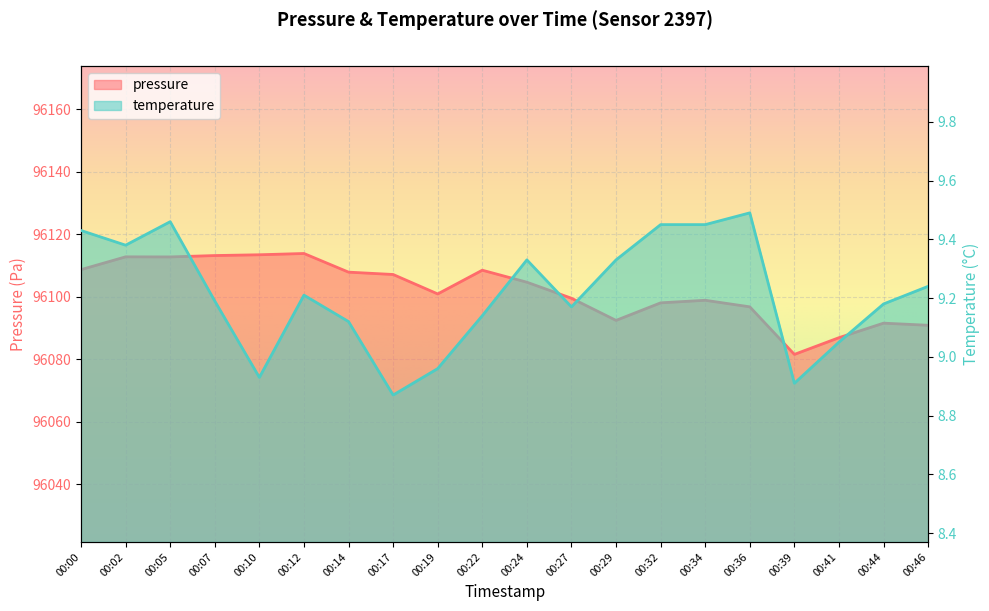

What is the difference between the pressure values at 00:29 and 00:32?

5.6